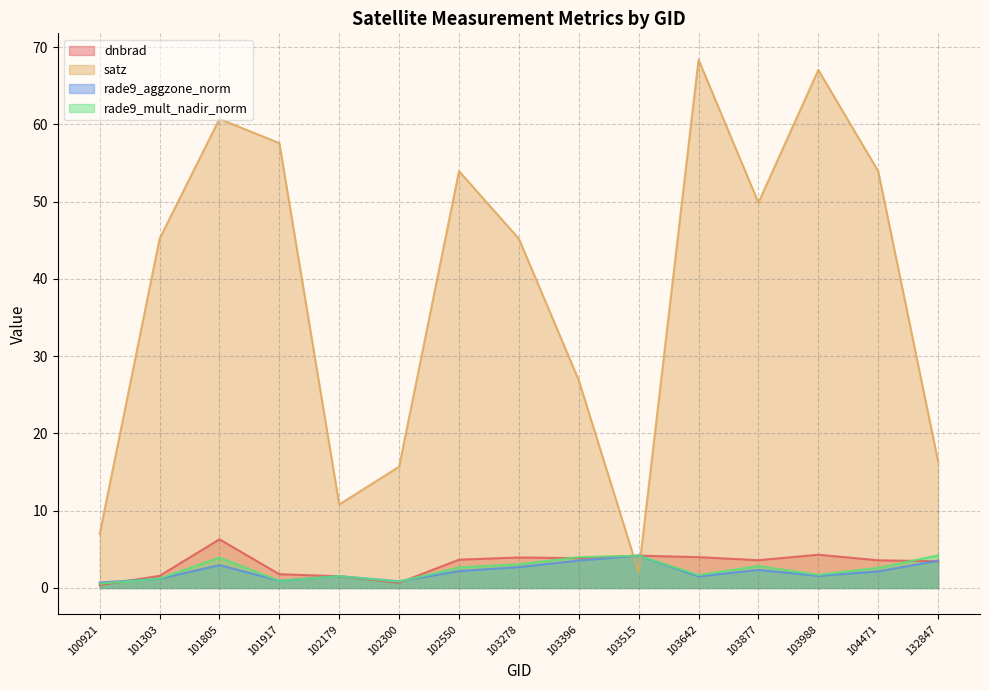

How many times do dnbrad and rade9_aggzone_norm cross each other?

4